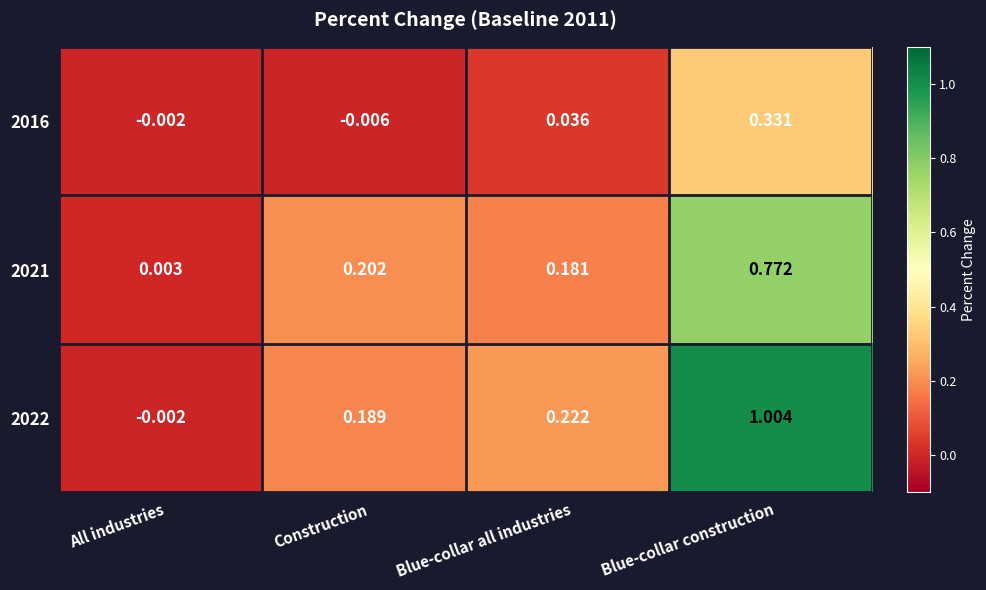

How many categories are shown in the chart?

4